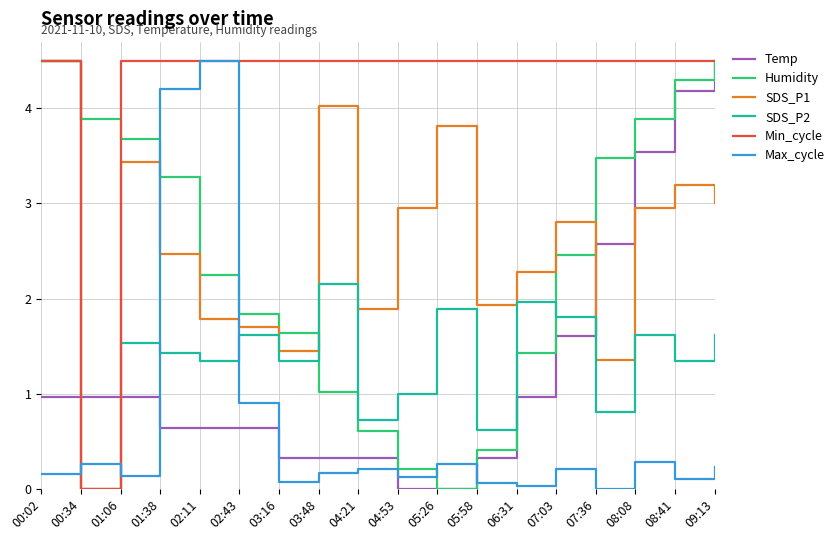

What is the difference between the highest and lowest values at 04:21?

4.3